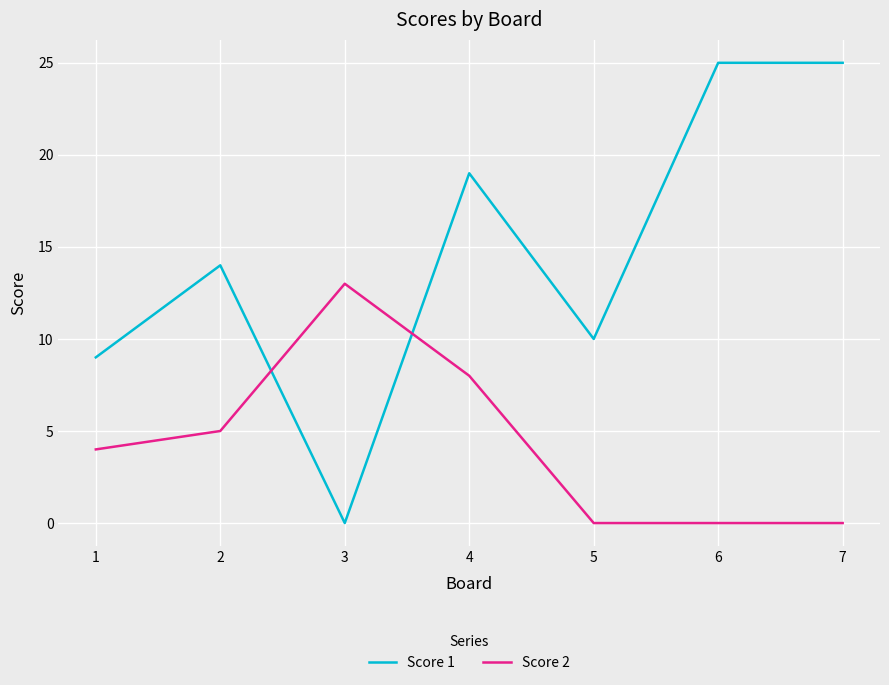

At how many categories does at least one series exceed 20?

2